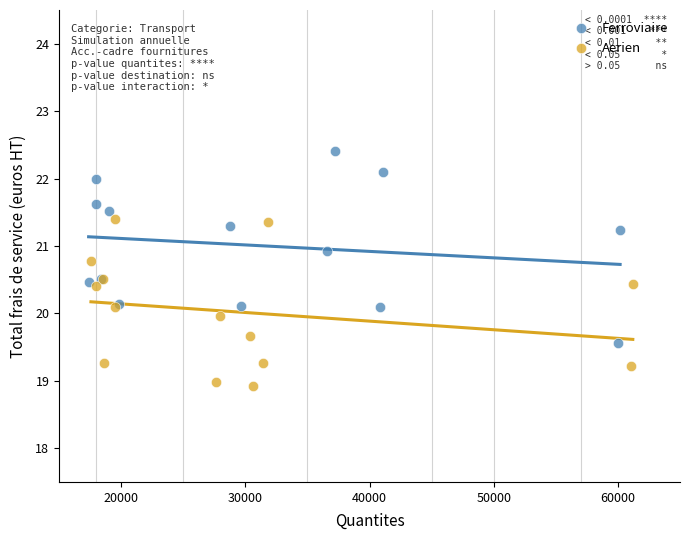

Which series has the largest Y range (max minus min)?

Ferroviaire